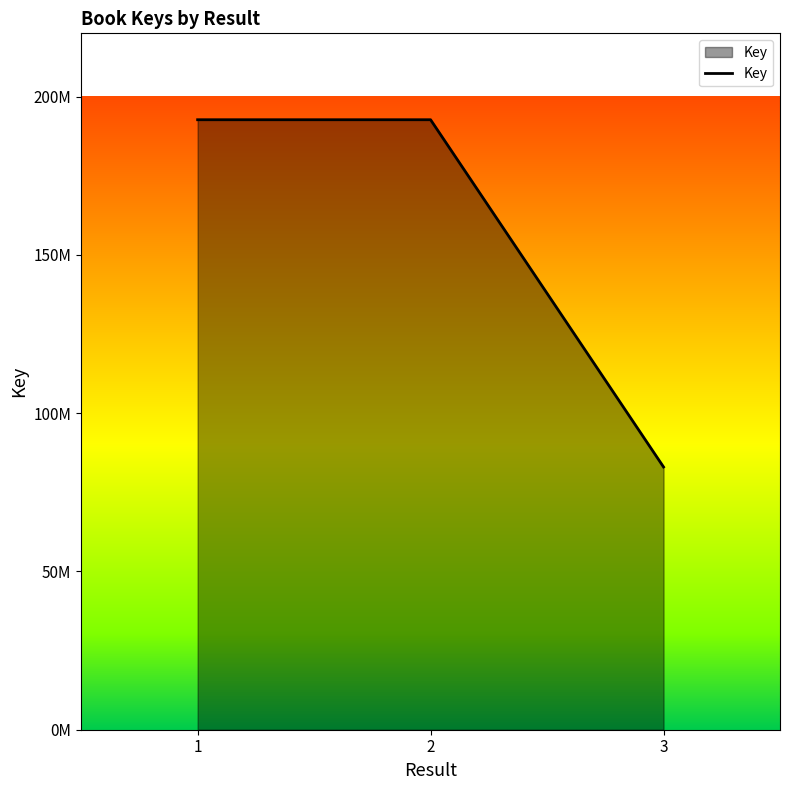

Does the chart have visible grid lines?

No